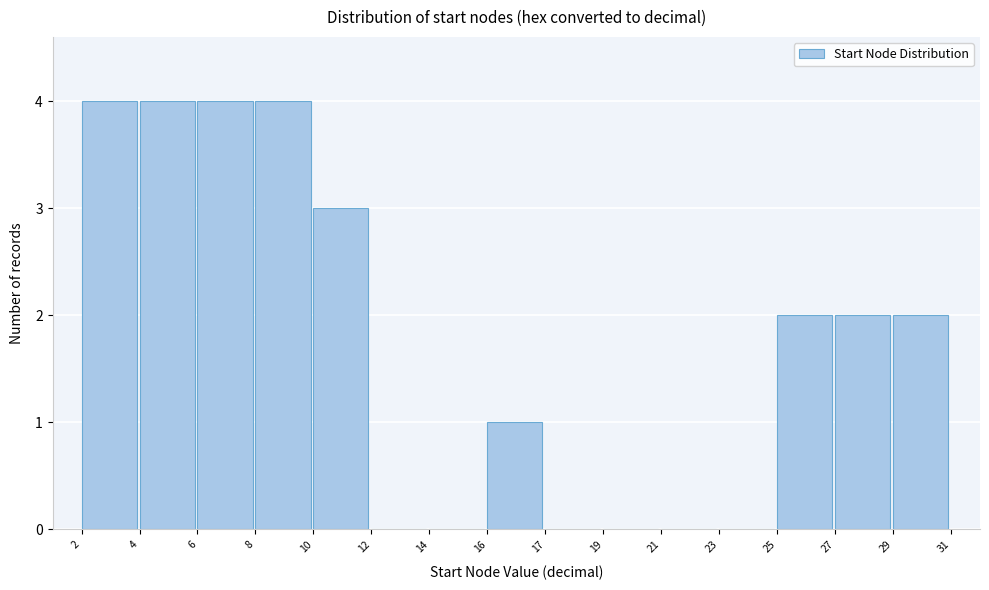

Reading left to right, what are all the values shown in this chart?

2=4	4=4	6=4	8=4	10=3	12=0	14=0	16=1	17=0	19=0	21=0	23=0	25=2	27=2	29=2